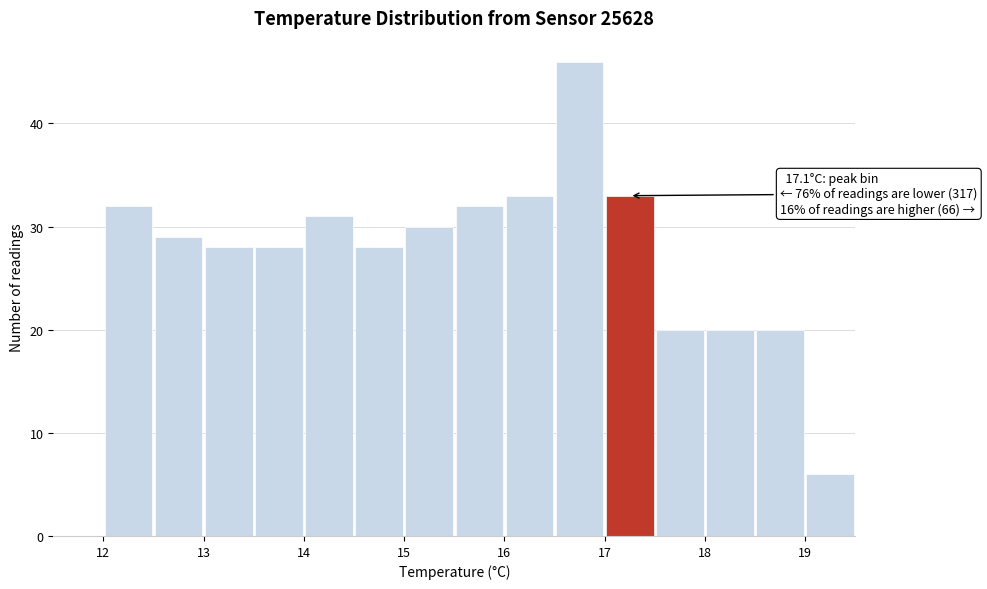

Over which range of the x-axis is the bar tallest?

16.5 to 17.0